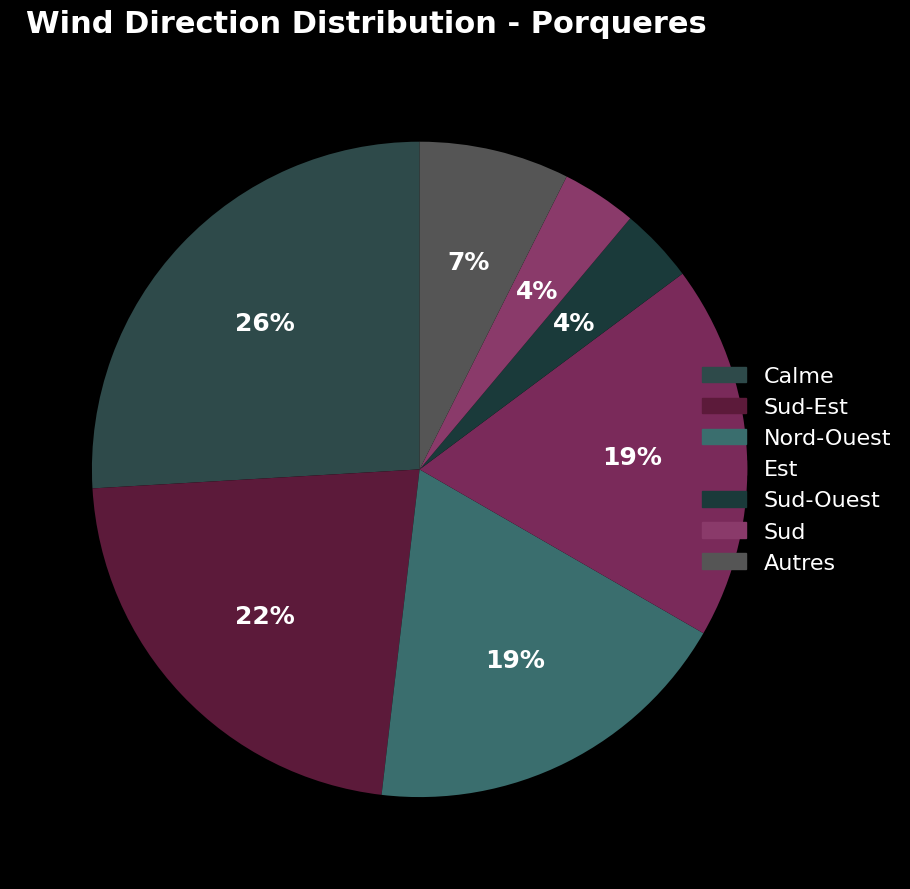

Is there a majority slice in this chart?

No